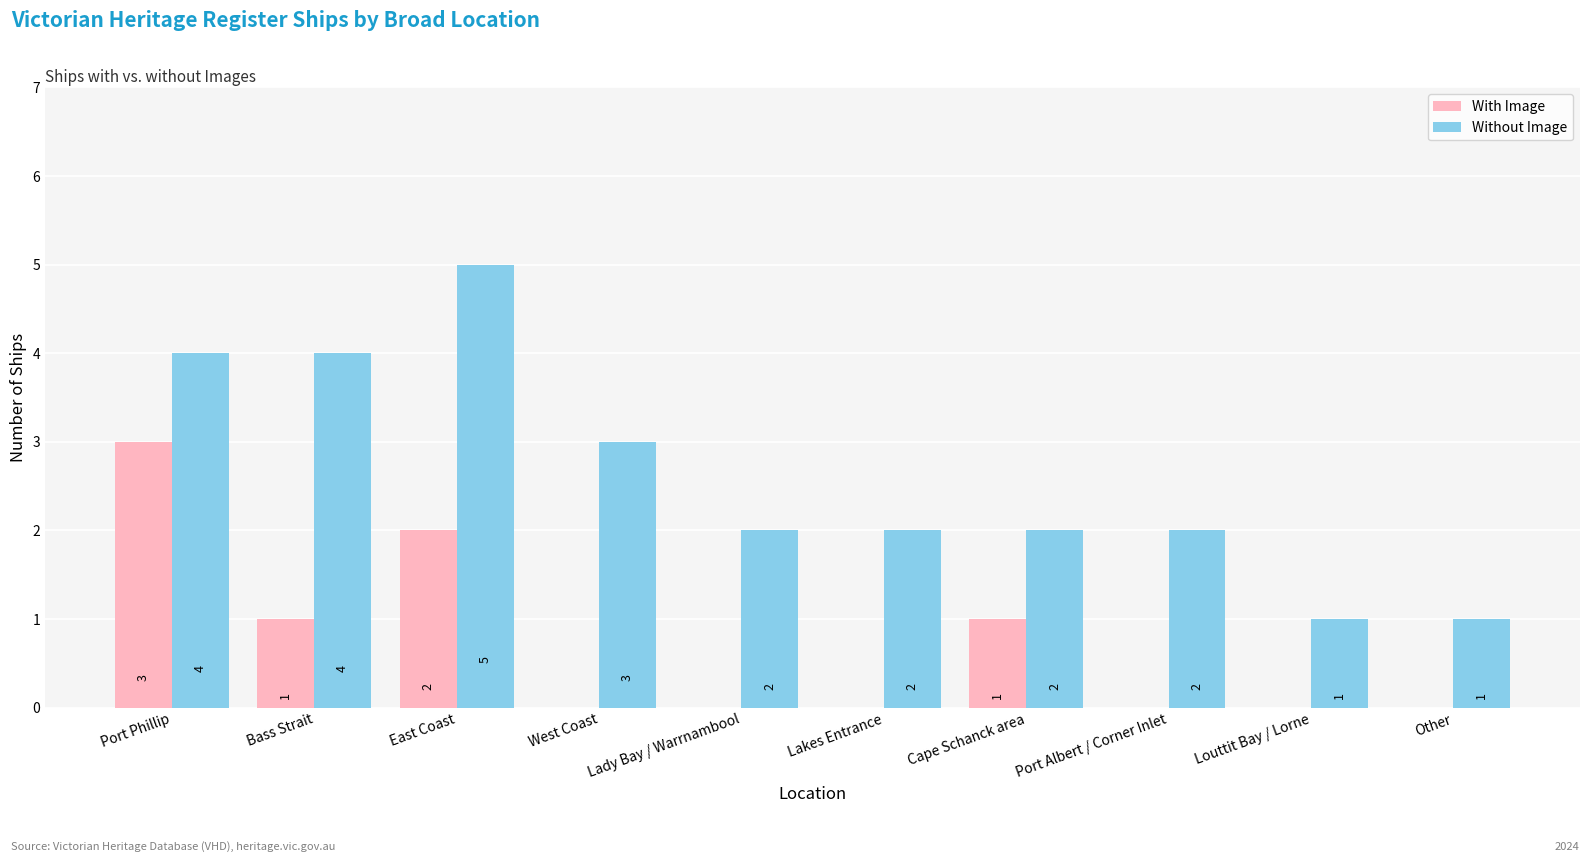

What is the sum of the Without Image values at Port Phillip and West Coast?

7